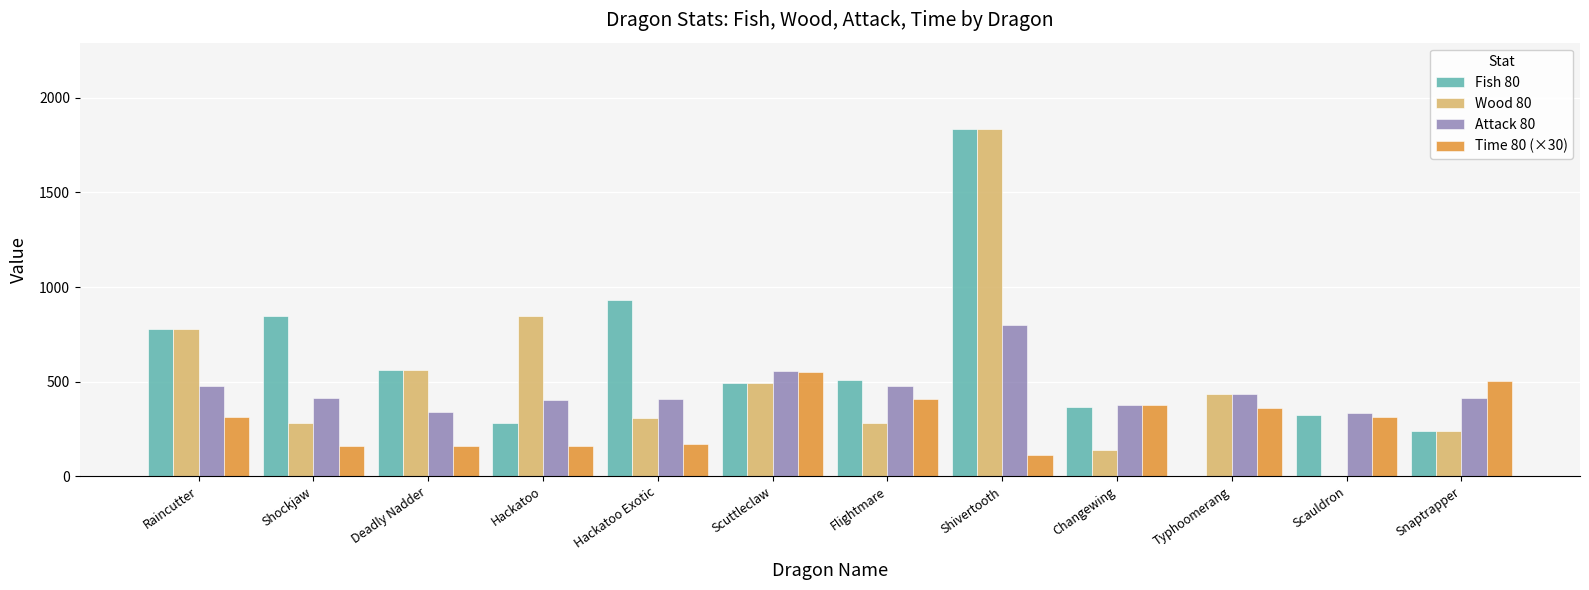

Which series changed the most between Hackatoo and Snaptrapper?

Wood 80